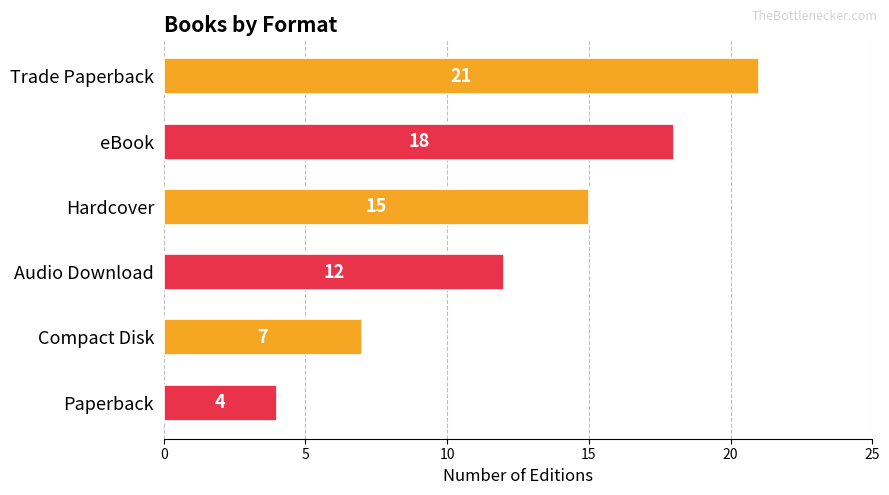

Reading top to bottom, extract all data points from this chart.

Trade Paperback=21	eBook=18	Hardcover=15	Audio Download=12	Compact Disk=7	Paperback=4